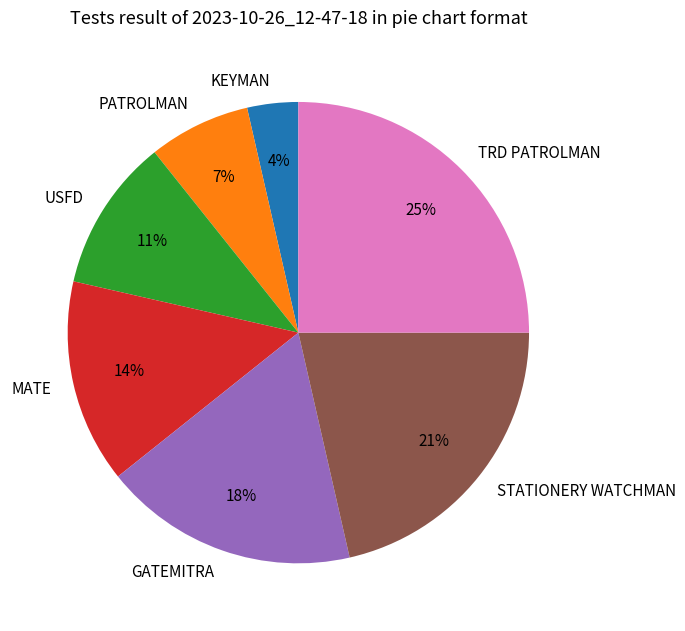

The MATE slice represents 9% of the pie. True or false?

False